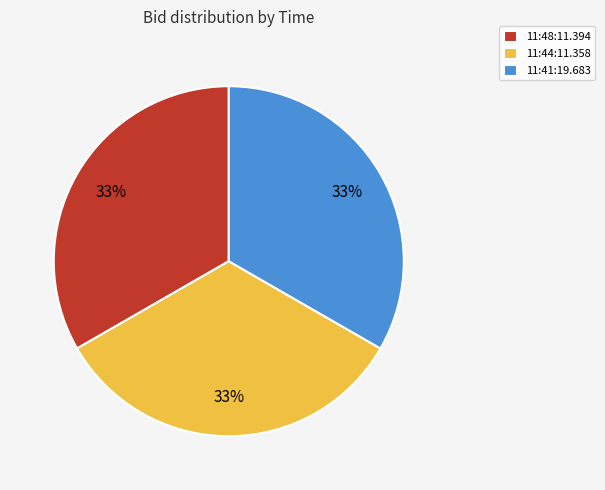

How many segments does this pie chart have?

3